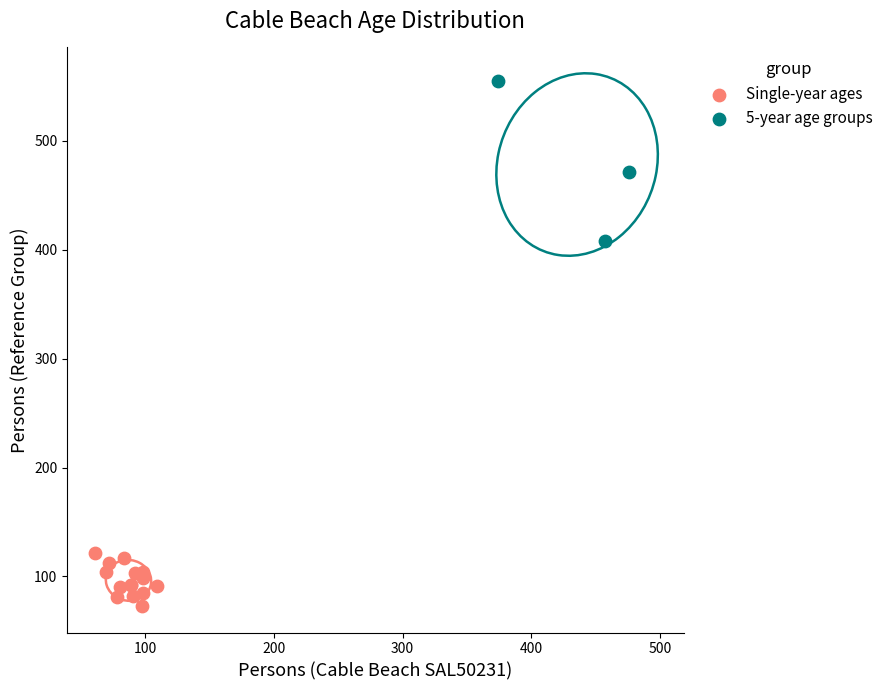

Which series has the widest spread of Y values?

5-year age groups